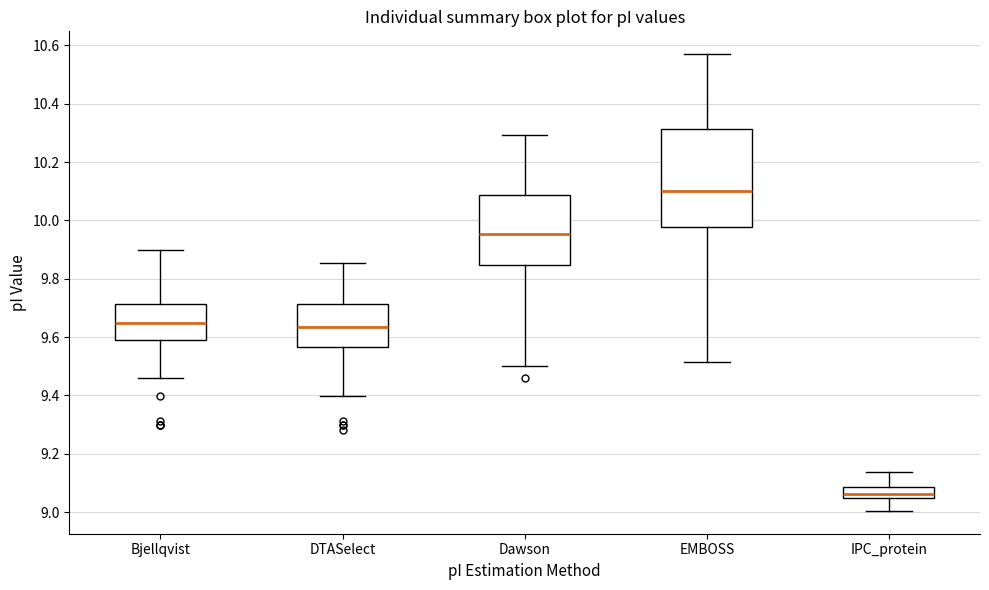

Which box has the highest median line?

EMBOSS